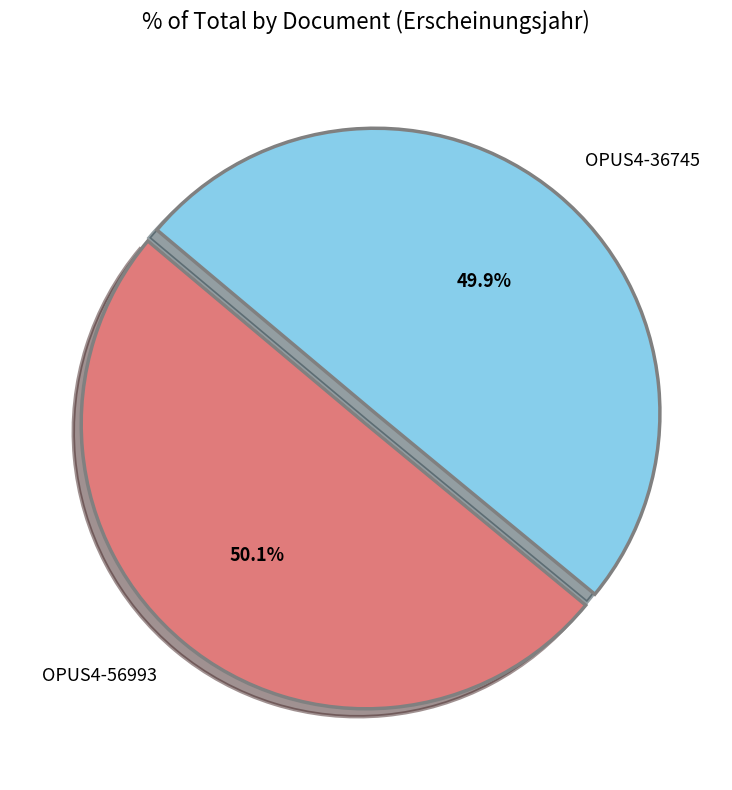

What percentage is NOT represented by OPUS4-36745?

50.1%